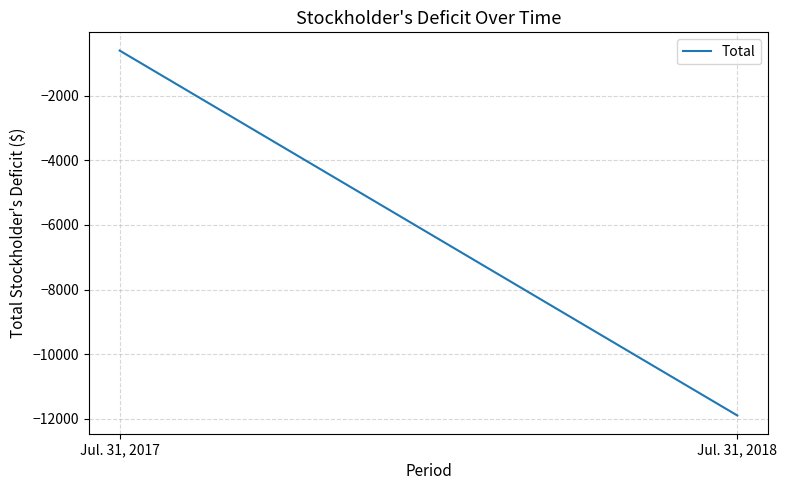

What is the approximate value at Jul. 31, 2018, to the nearest 100?

-11900